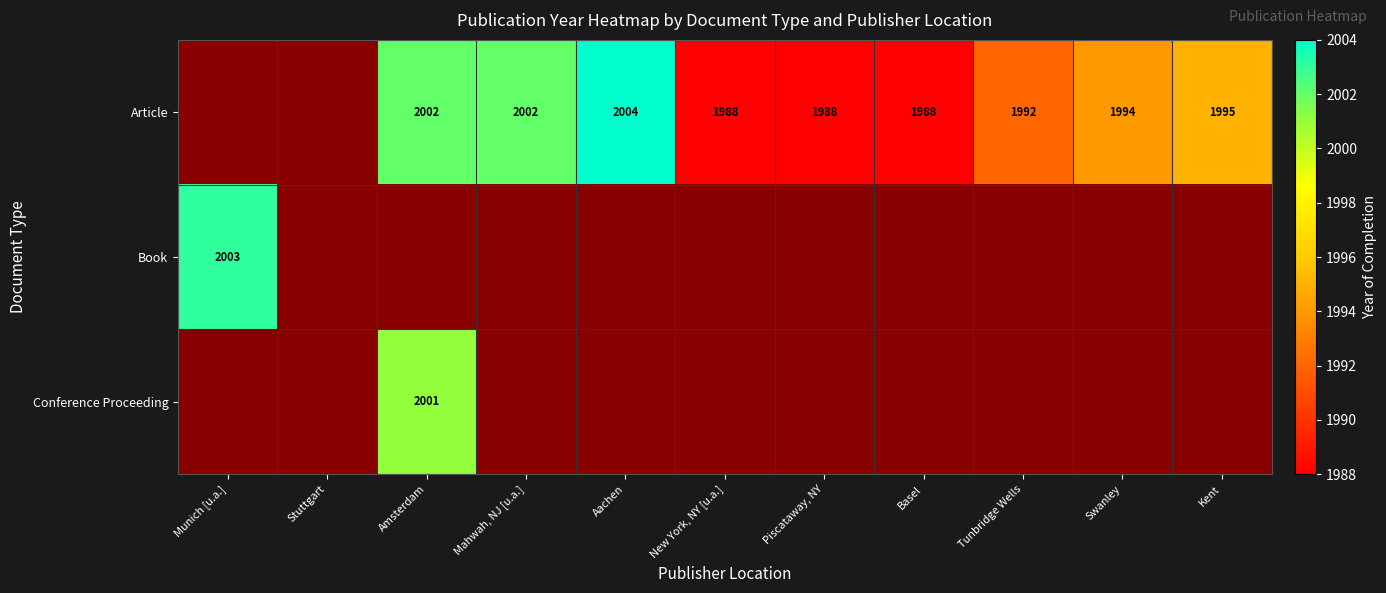

Between Aachen and Mahwah, NJ [u.a.], which is larger?

Aachen